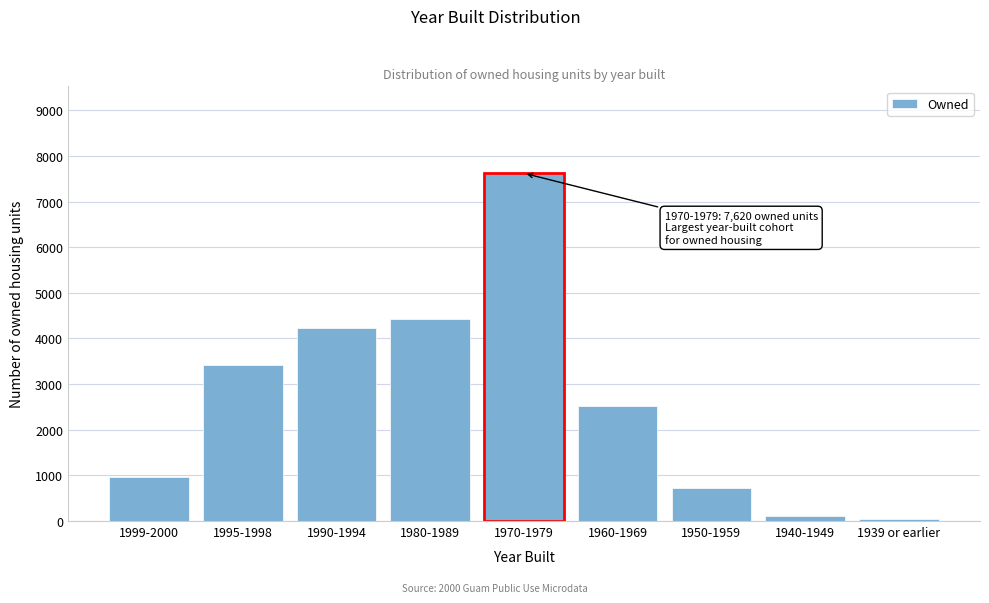

Reading right to left, what are all the values shown in this chart?

40	100	720	2510	7620	4420	4230	3410	970